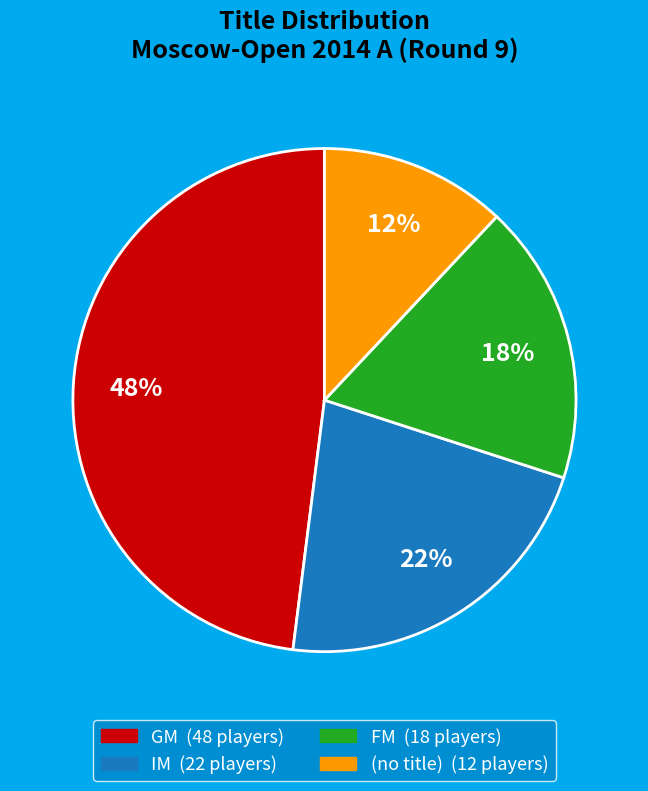

Does any single category account for the majority?

No